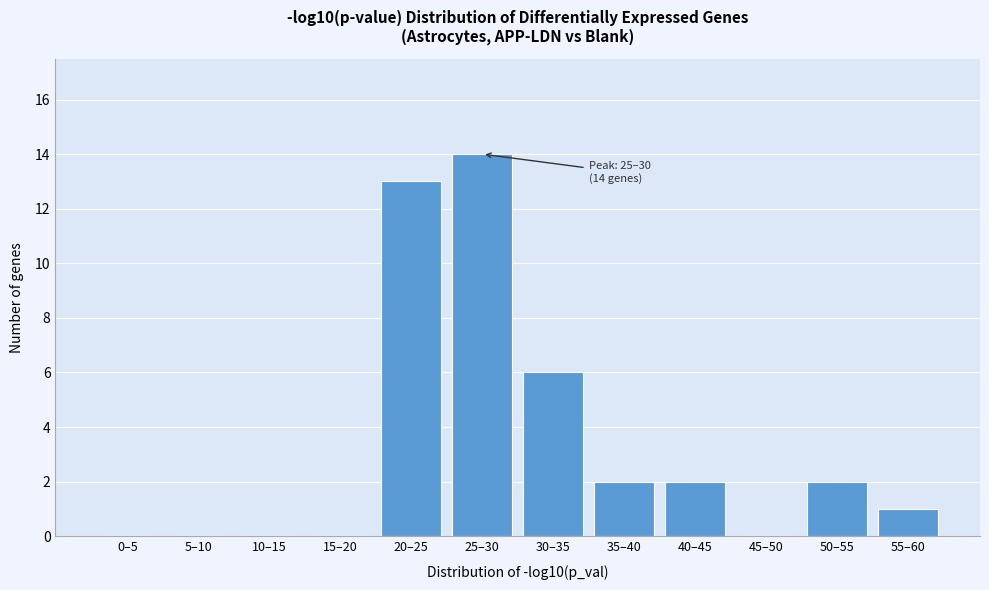

Reading left to right, what are all the values shown in this chart?

0–5=0	5–10=0	10–15=0	15–20=0	20–25=13	25–30=14	30–35=6	35–40=2	40–45=2	45–50=0	50–55=2	55–60=1